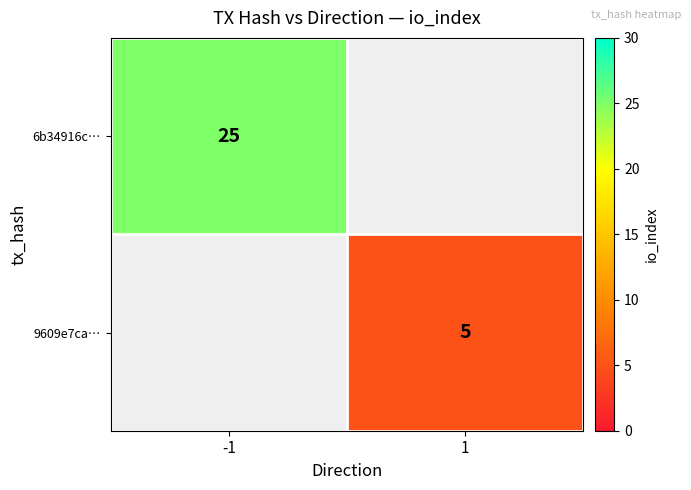

The 6b34916c… series shows 38 at -1. True or false?

False